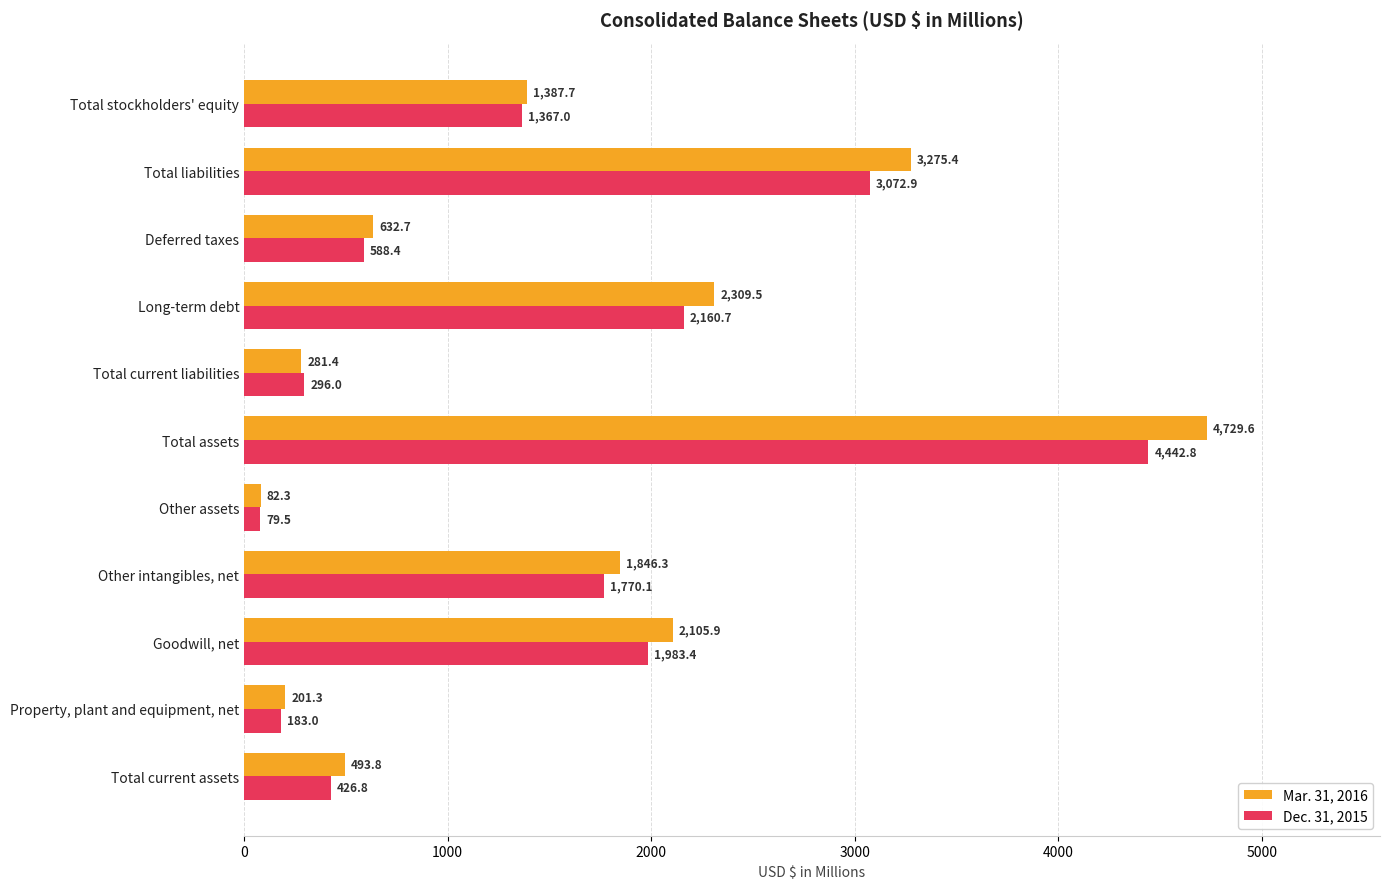

At which category is the sum across all series the highest?

Total assets